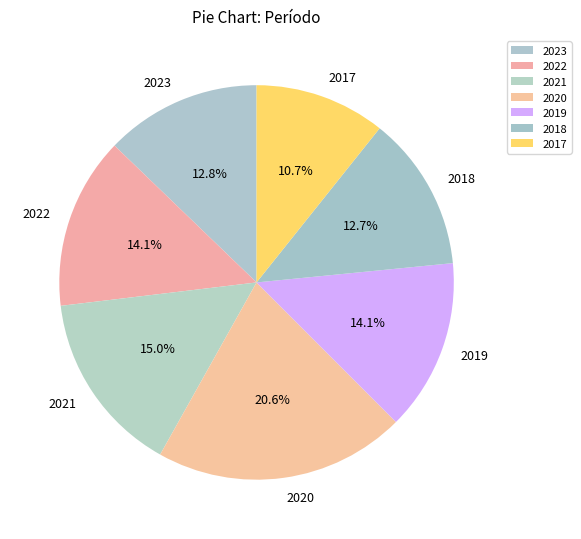

Do 2019 and 2017 together represent more than half of the pie?

No